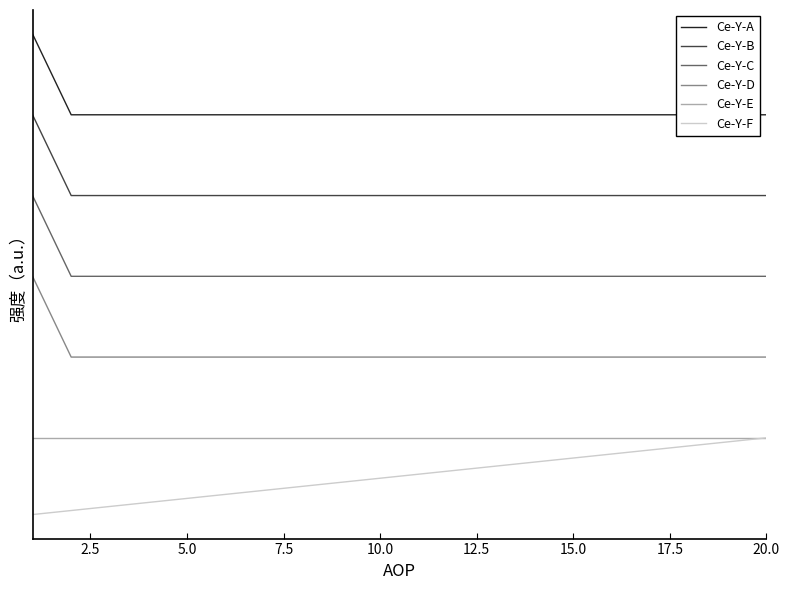

What is the value of the Ce-Y-E point at the 3rd from the left?

1.0